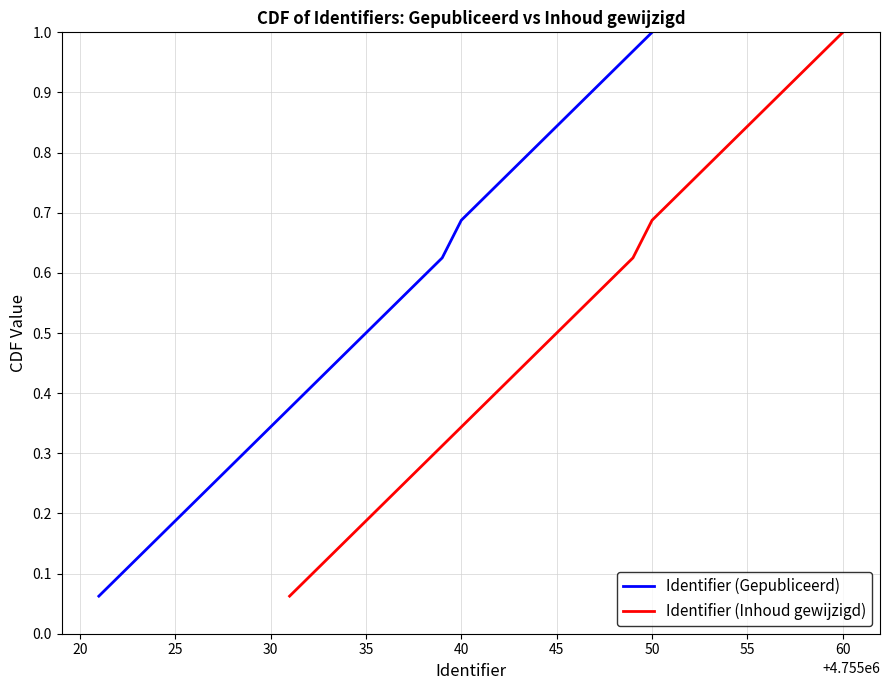

True or false: Identifier (Inhoud gewijzigd) has more than 1 points higher than both neighbors.

False